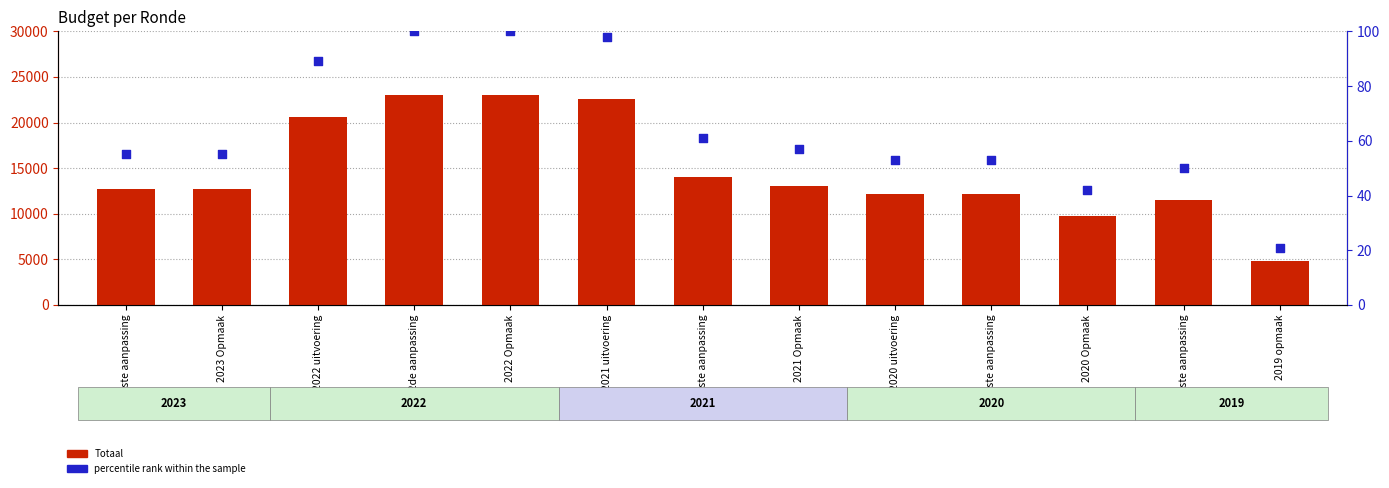

Which series has the largest total across all categories?

Totaal